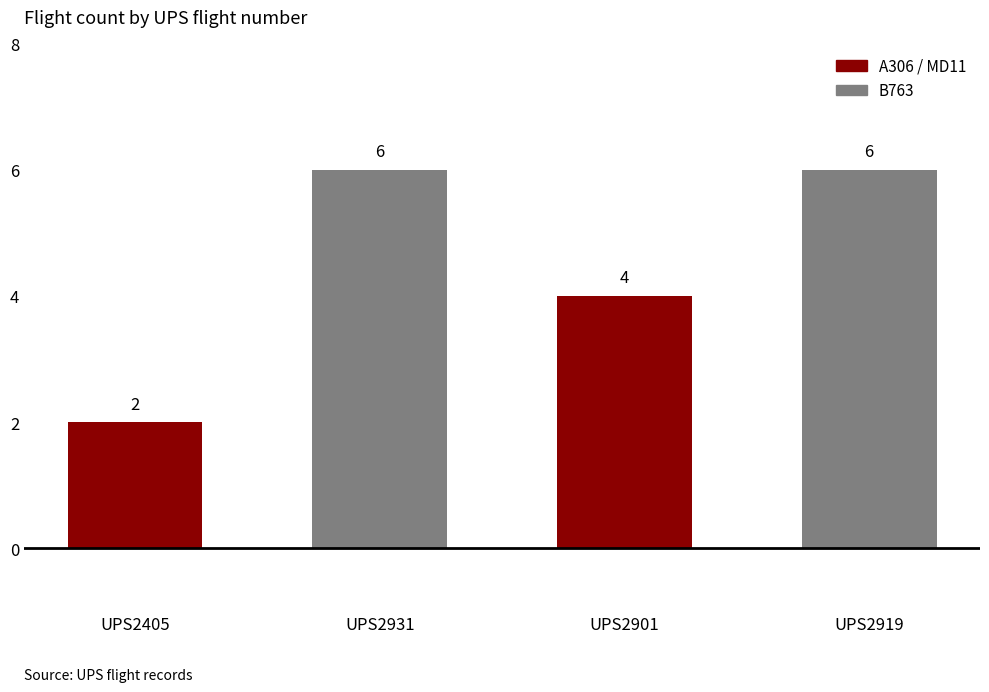

What is the value of the 1st bar from the left?

2